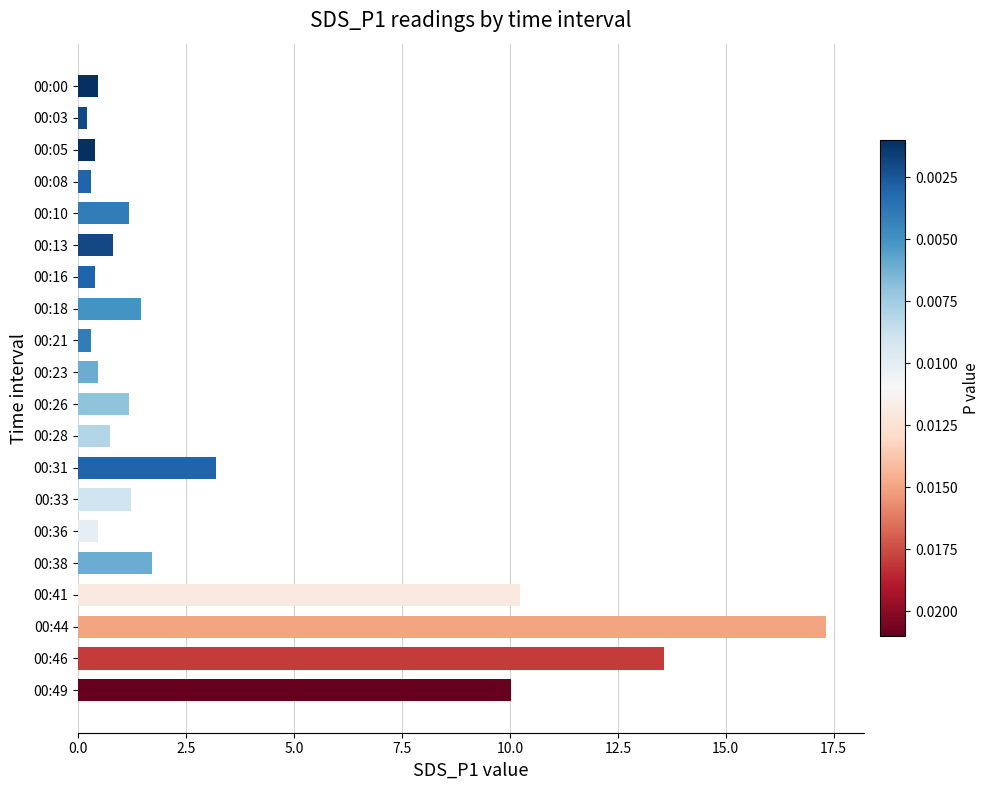

What is the maximum value shown in the chart?

17.3